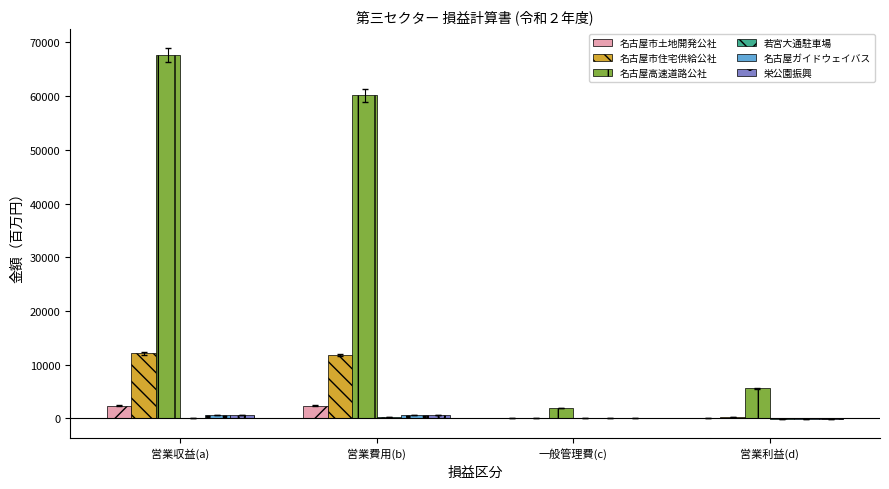

What is the difference between the 名古屋高速道路公社 values at 営業収益(a) and 一般管理費(c)?

65755